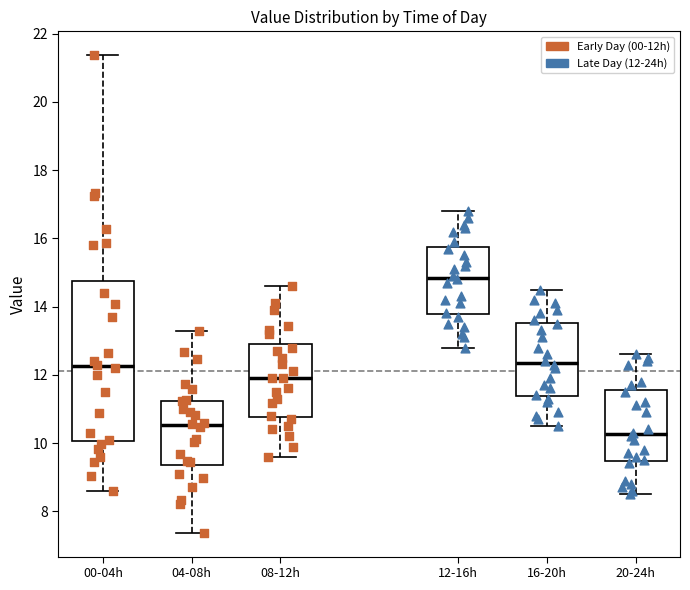

Reading left to right, read every box against the y-axis: the position of its median line, the range the box covers, and the ends of its whiskers. The values are not printed on the chart, so give them approximately, as read against the axis.

00-04h: median 12.2, box 10.0 to 14.8, whiskers 8.6 to 21.4
04-08h: median 10.6, box 9.4 to 11.2, whiskers 7.4 to 13.2
08-12h: median 12.0, box 10.8 to 13.0, whiskers 9.6 to 14.6
12-16h: median 14.8, box 13.8 to 15.8, whiskers 12.8 to 16.8
16-20h: median 12.4, box 11.4 to 13.6, whiskers 10.6 to 14.6
20-24h: median 10.2, box 9.4 to 11.6, whiskers 8.6 to 12.6